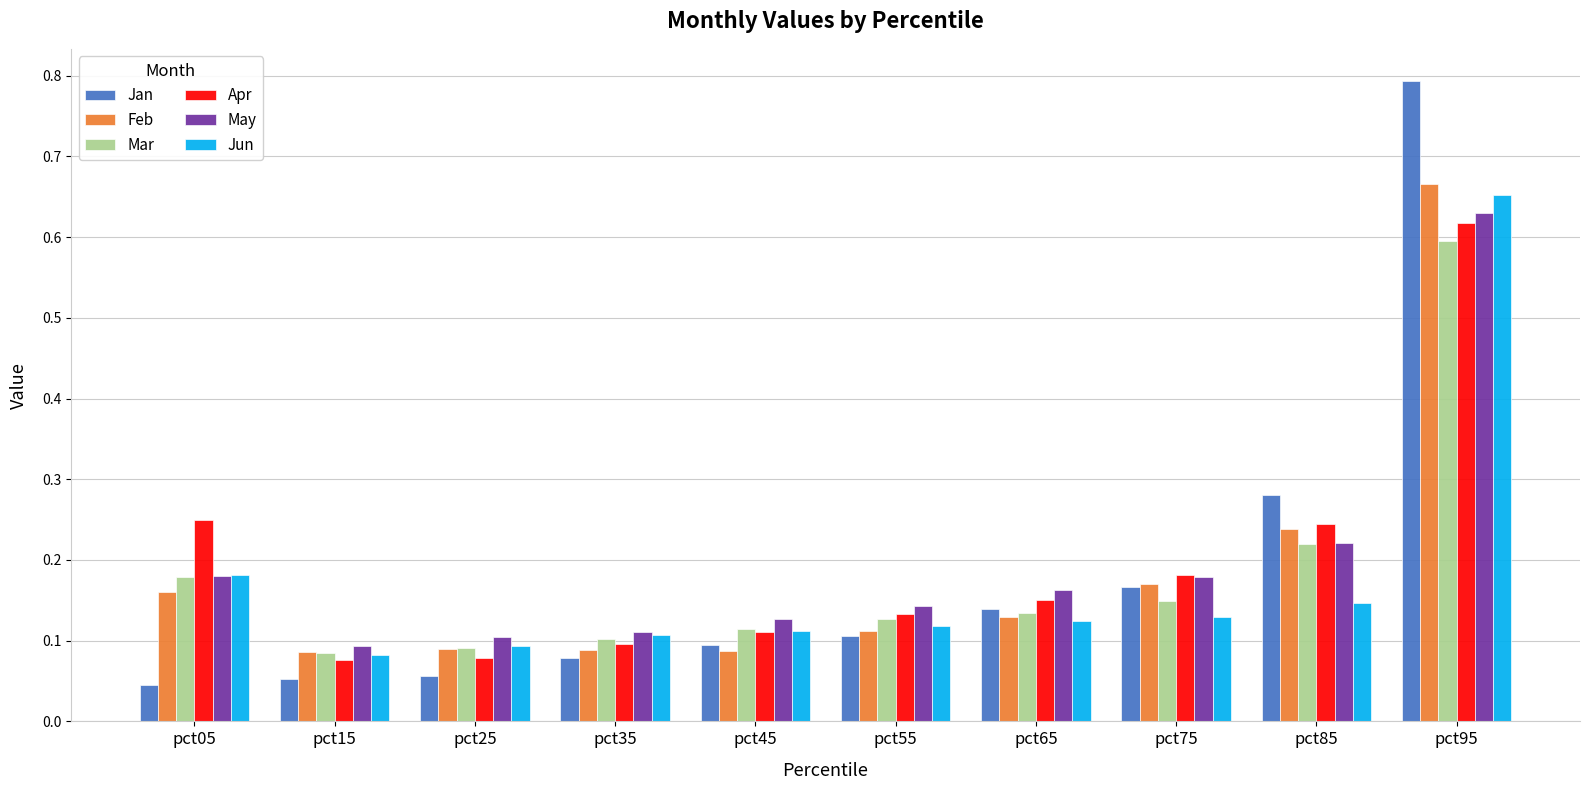

What is the sum of all Jun values?

1.7